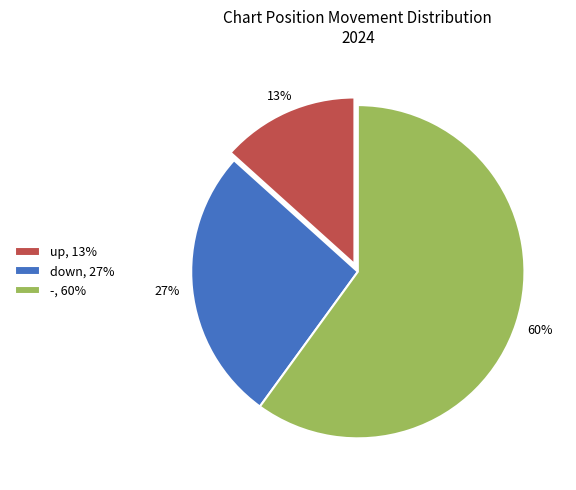

To the nearest percent, what is the average slice percentage?

33%